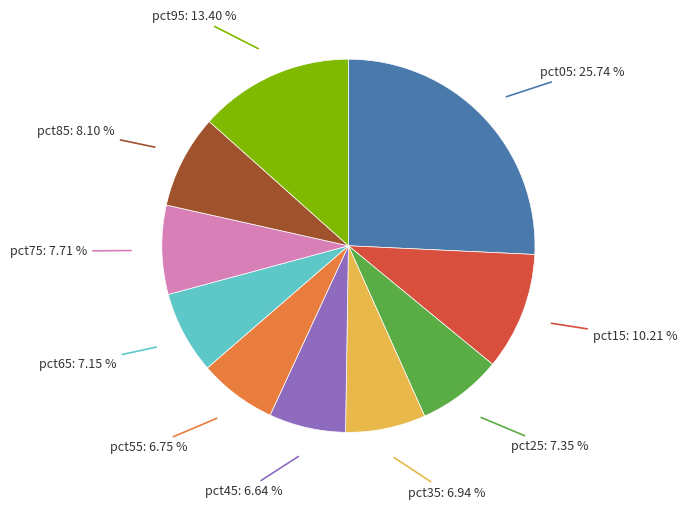

How many slices are in this pie chart?

10